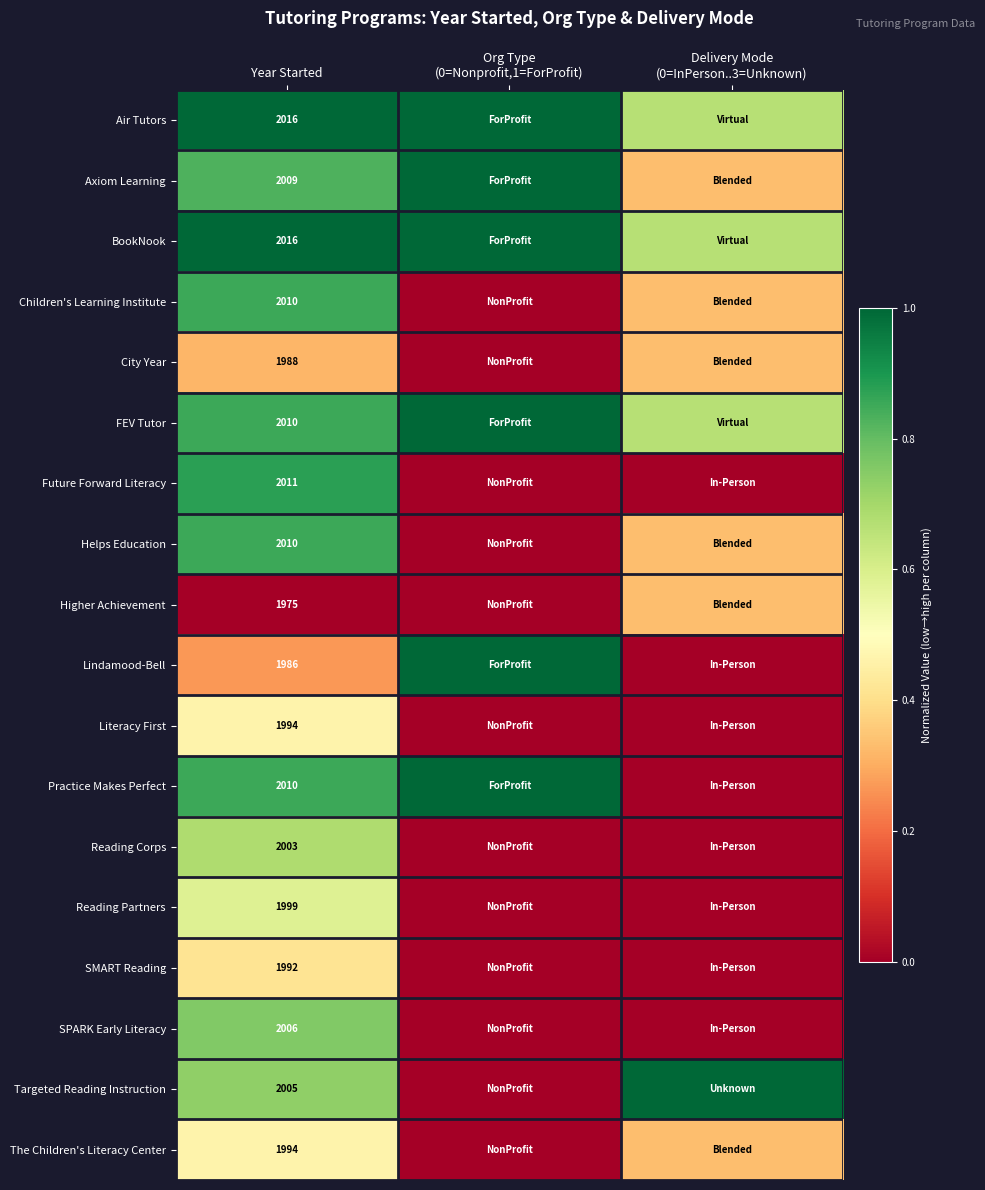

The City Year series shows 0.3 at Delivery Mode (0=InPerson..3=Unknown). True or false?

True